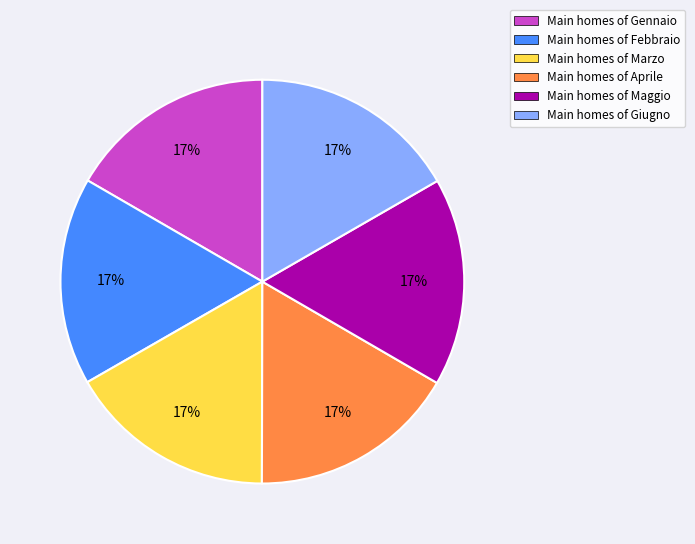

Is there any slice that represents more than half of the pie?

No